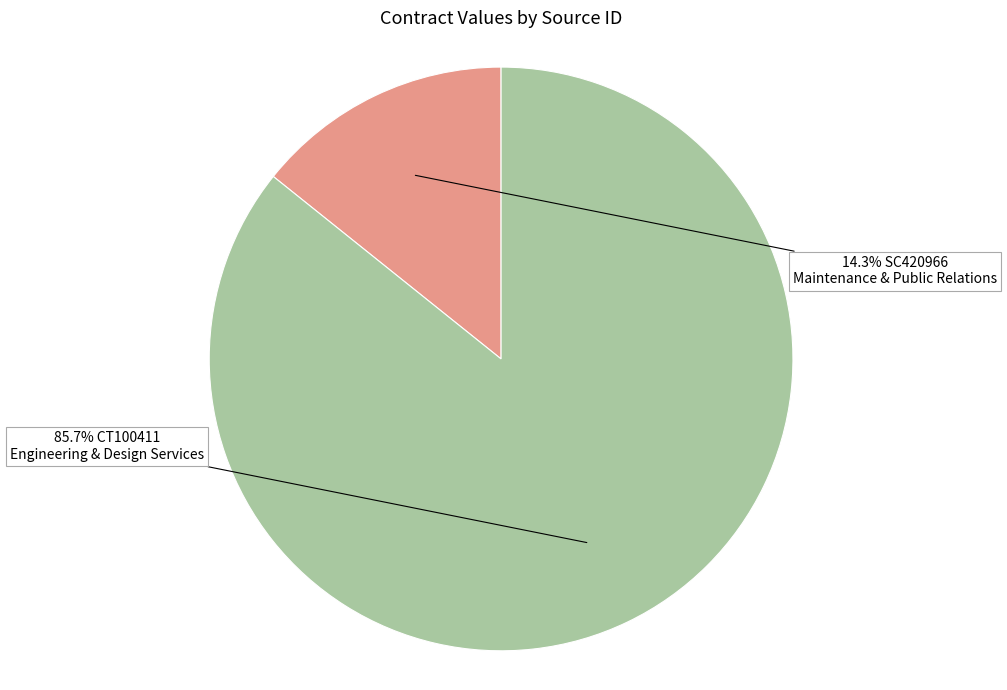

To the nearest percent, what is the average slice percentage?

50%